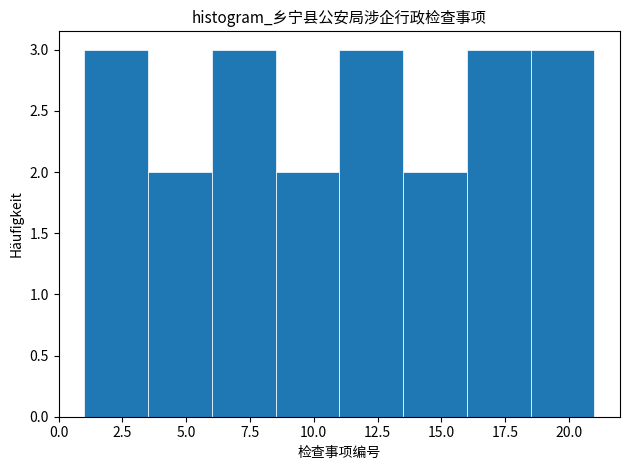

Reading left to right, list every bar in this chart as the range it spans on the x-axis followed by its height. The values are not printed on the chart, so give them approximately, as read against the axis.

1.0 to 3.5: 3
3.5 to 6.0: 2
6.0 to 8.5: 3
8.5 to 11.0: 2
11.0 to 13.5: 3
13.5 to 16.0: 2
16.0 to 18.5: 3
18.5 to 21.0: 3